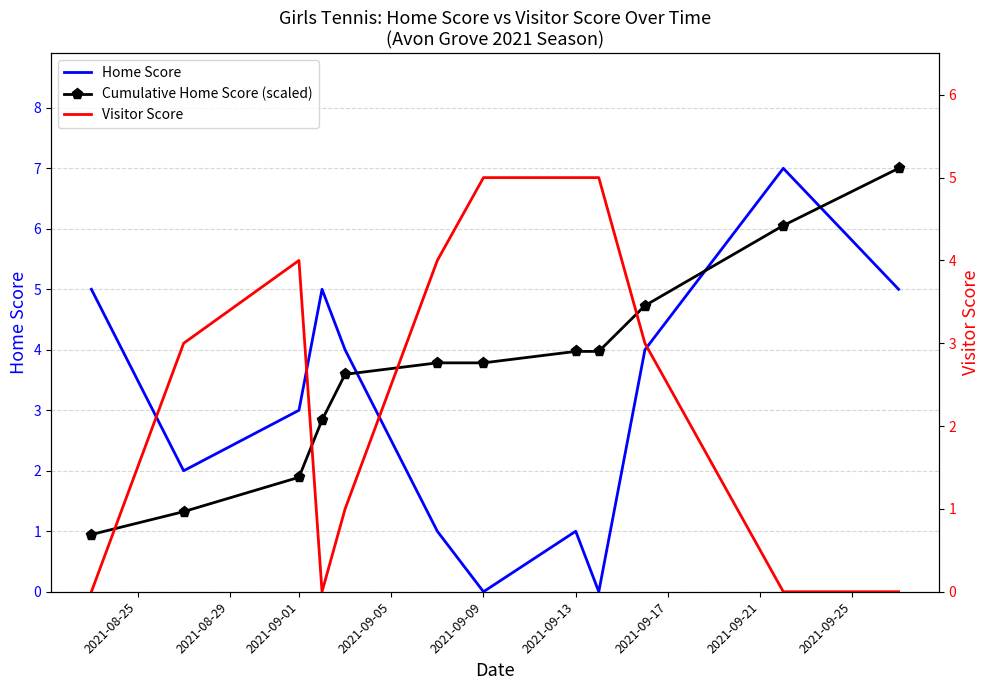

The value of Cumulative Home Score (scaled) at 2021-09-13 is 4.0. True or false?

True